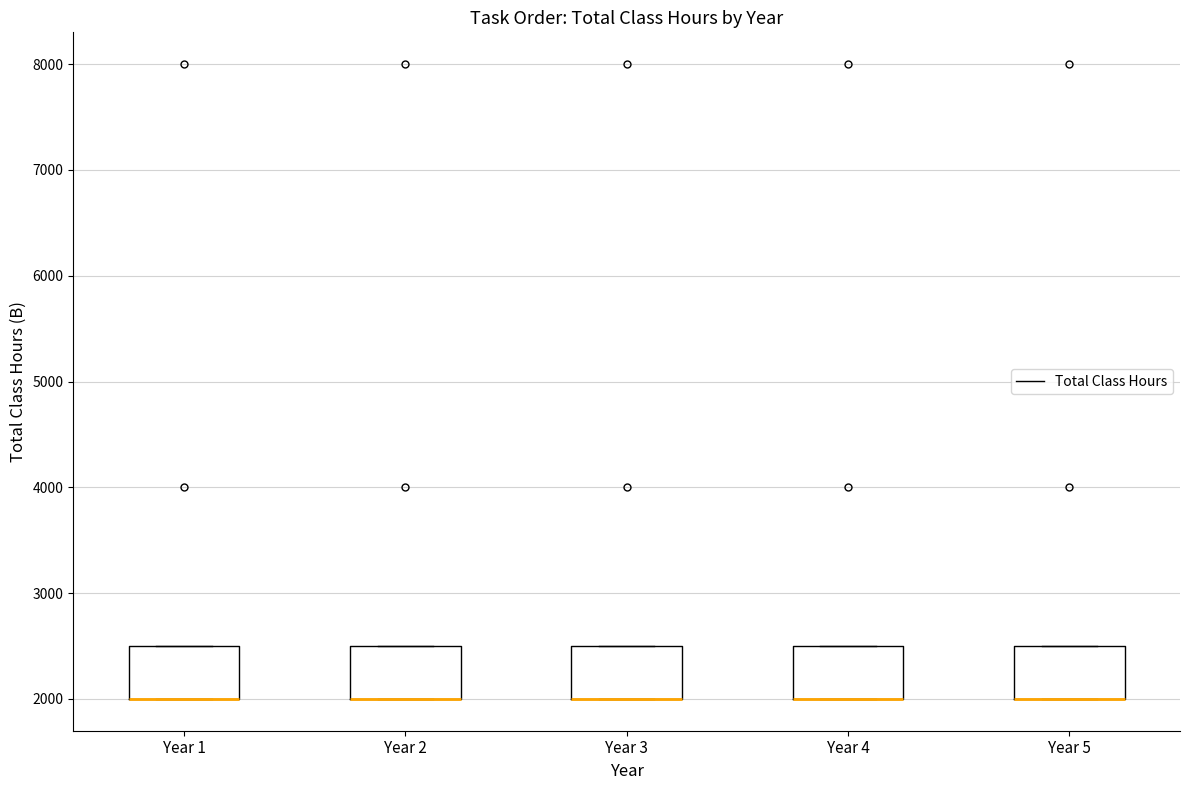

Where is the lower edge of the box for Year 4 on the y-axis? The values are not printed on the chart, so give them approximately, as read against the axis.

2000